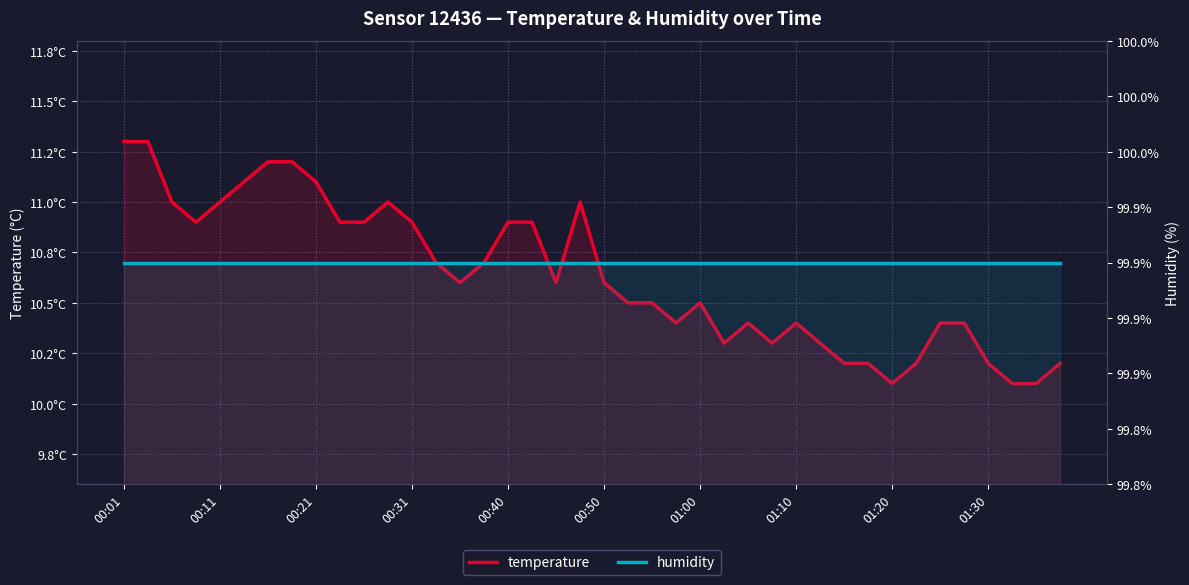

Which series has the largest range (max minus min)?

temperature